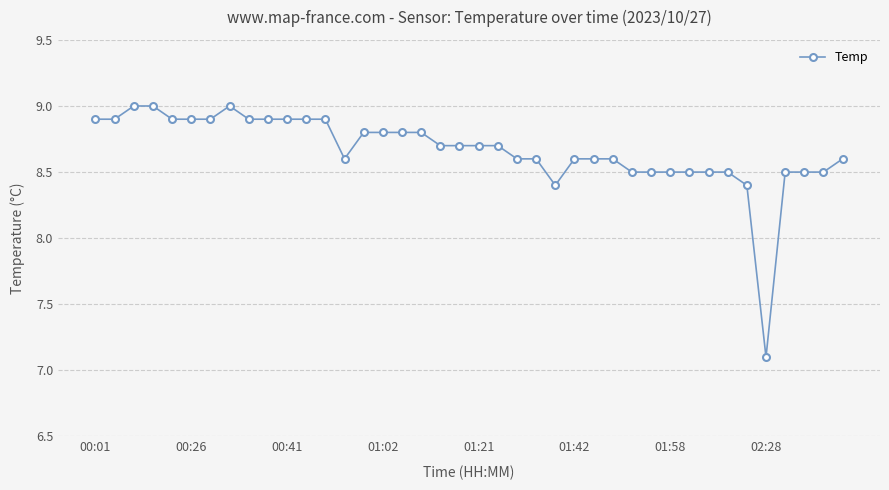

What is the maximum value shown in the chart?

9.0